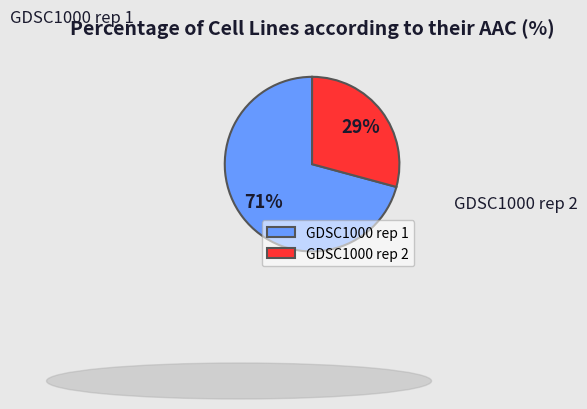

To the nearest percent, what percentage of the pie is GDSC1000 rep 1?

71%